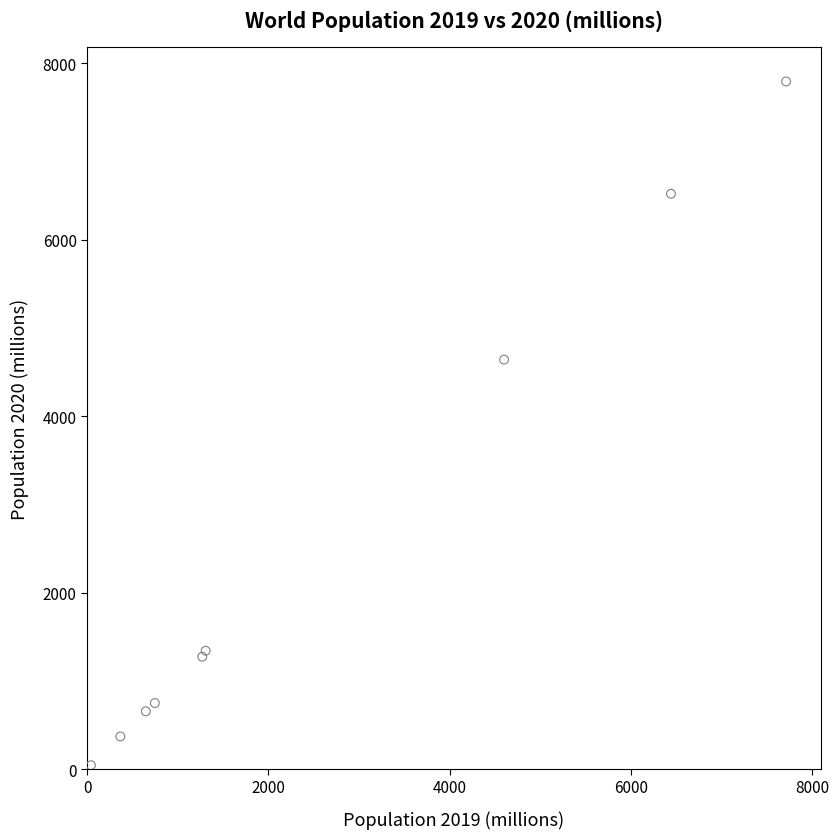

What Y value in the scatter plot is closest to 3918?

4641.1